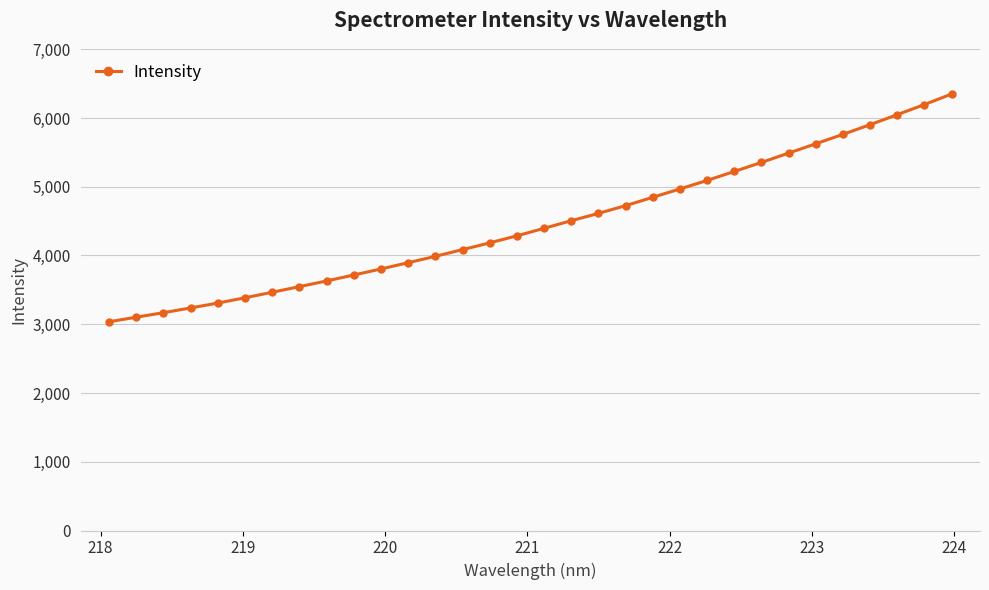

How many values exceed 4395?

16